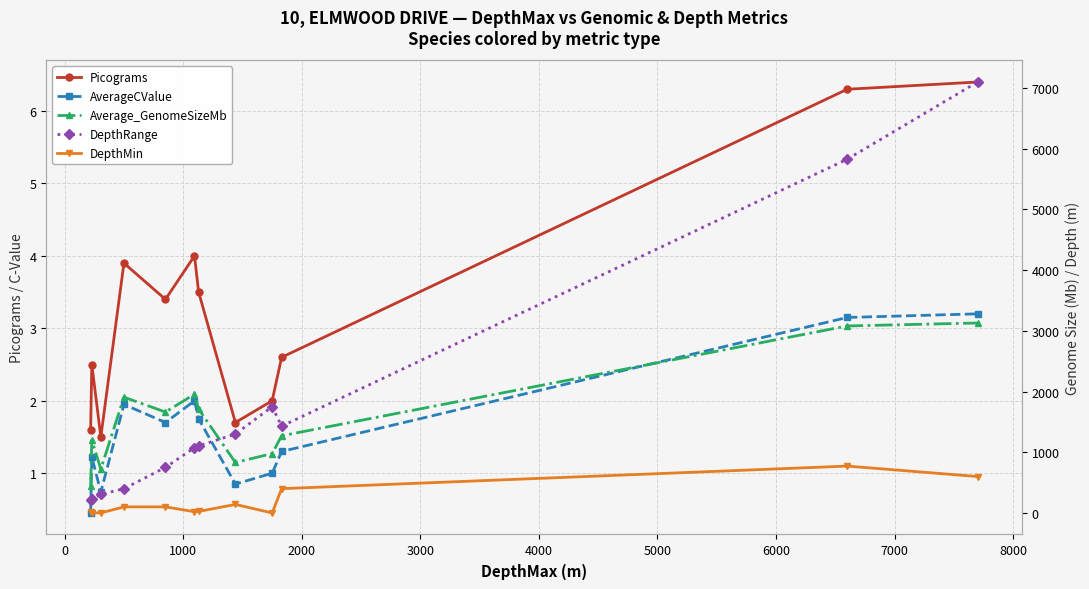

What is the value of the AverageCValue point at the 11th from the left?

3.1